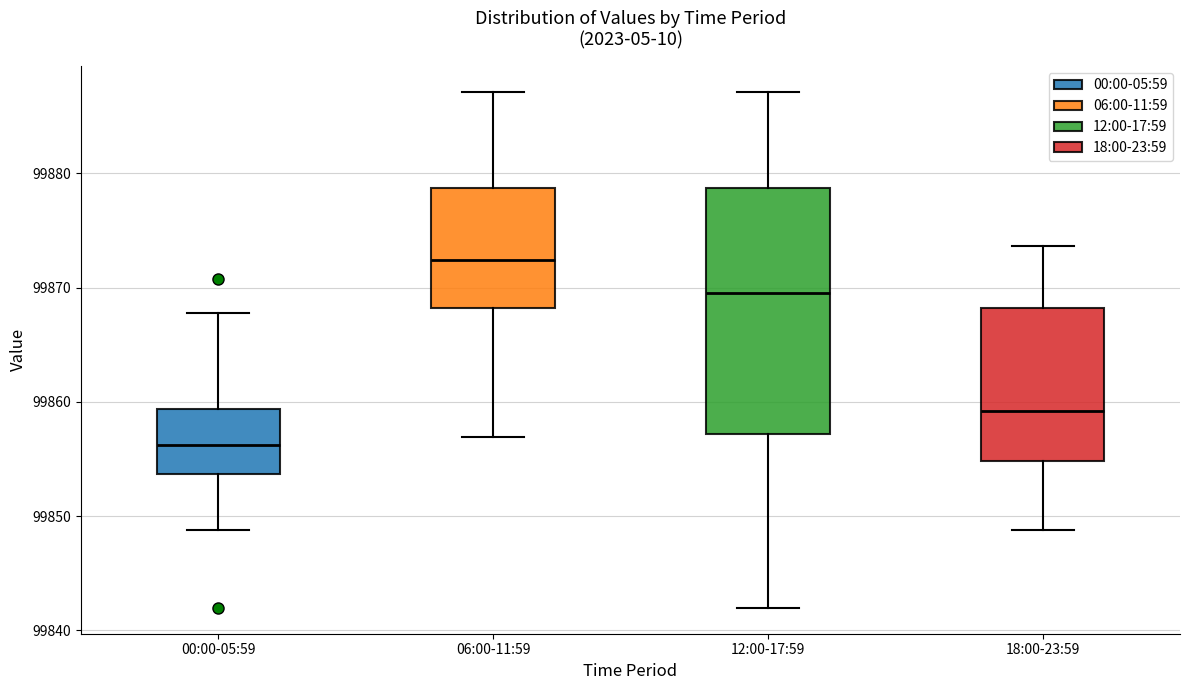

Reading left to right, read every box against the y-axis: the position of its median line, the range the box covers, and the ends of its whiskers. The values are not printed on the chart, so give them approximately, as read against the axis.

00:00-05:59: median 99856, box 99854 to 99859, whiskers 99849 to 99868
06:00-11:59: median 99872, box 99868 to 99879, whiskers 99857 to 99887
12:00-17:59: median 99870, box 99857 to 99879, whiskers 99842 to 99887
18:00-23:59: median 99859, box 99855 to 99868, whiskers 99849 to 99874